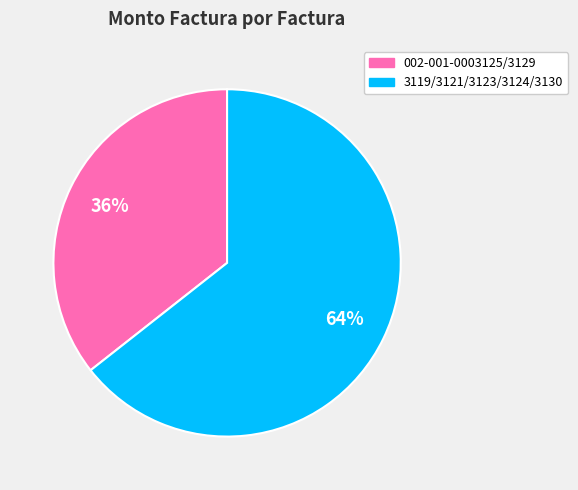

What percentage is the 002-001-0003125/3129 slice, to the nearest percent?

36%